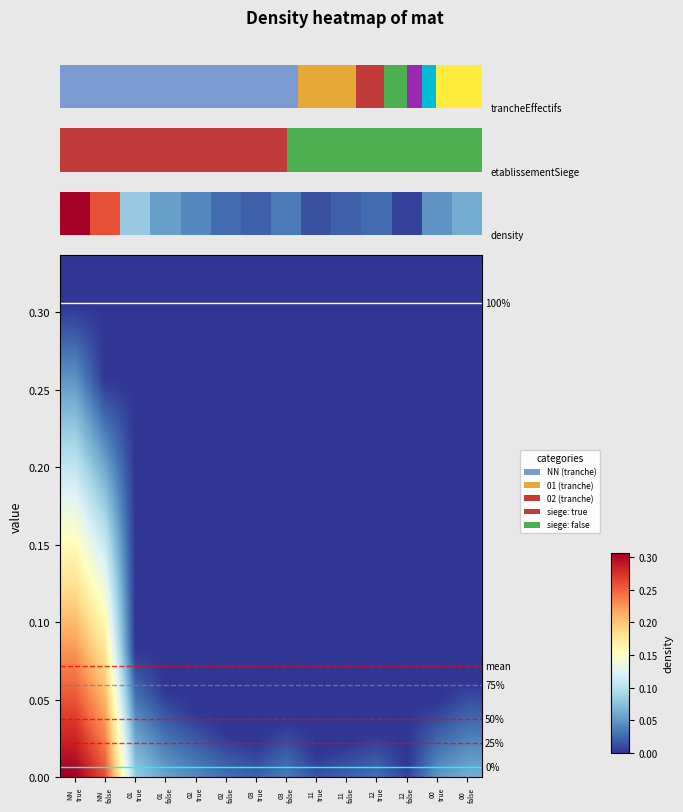

At which label is the value closest to 0?

12 false